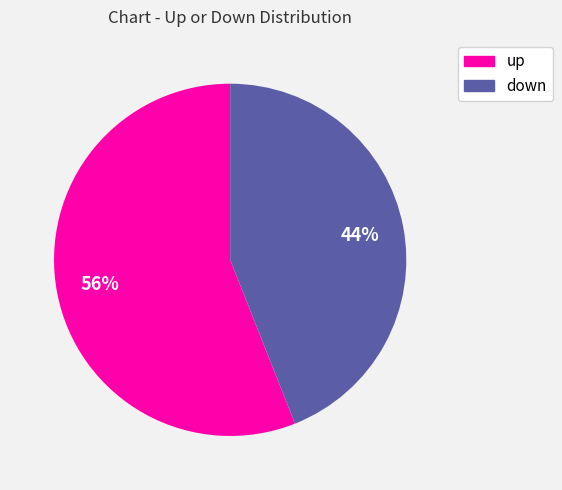

Which slice represents more than half of the pie?

up